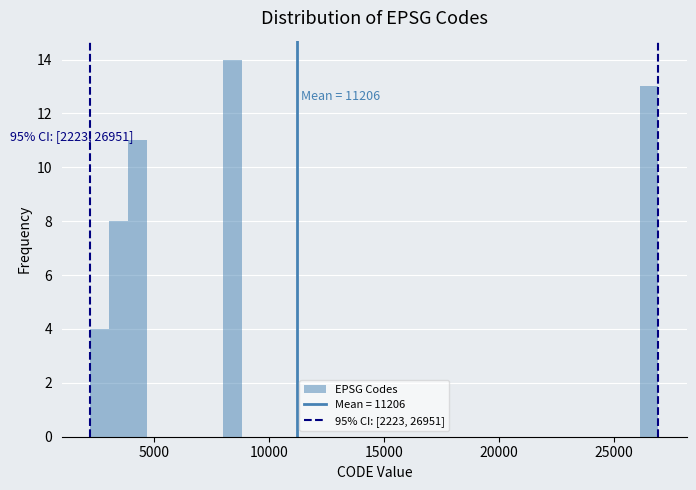

Read against the x-axis, roughly where is the centre of the tallest bar?

8500